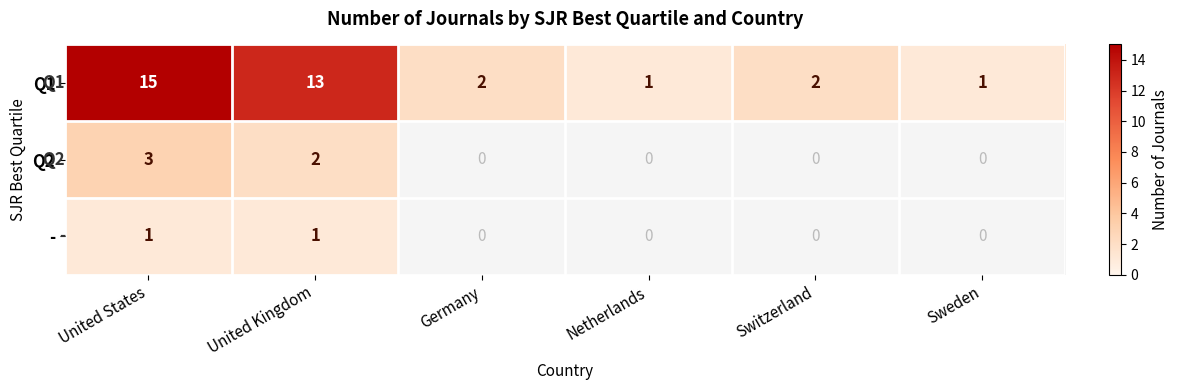

Where does the Q1 series first go above 2?

United States